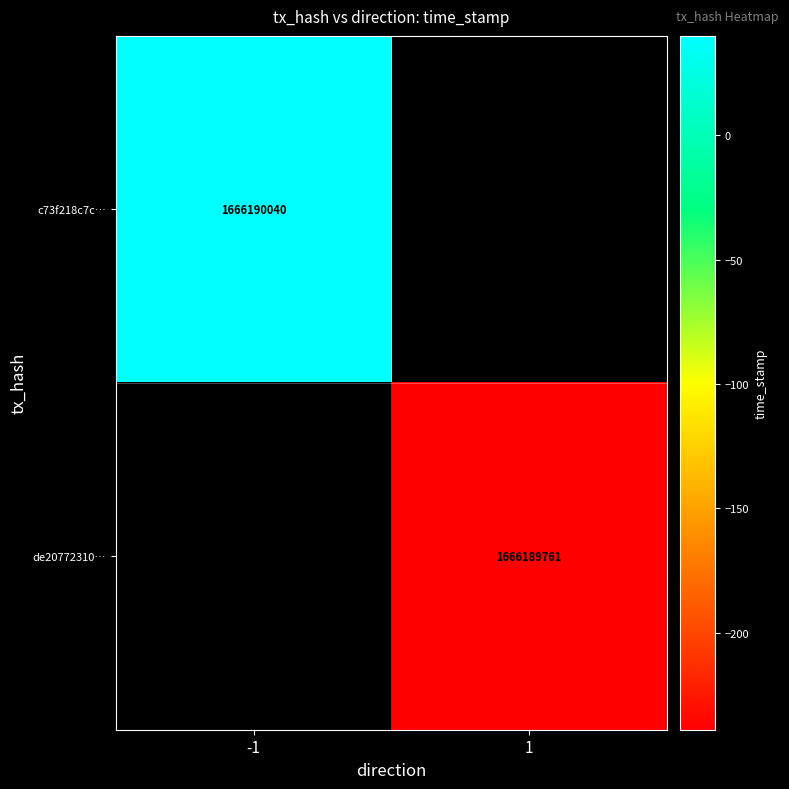

True or false: c73f218c7c… has a value of 1666190040 at -1.

True